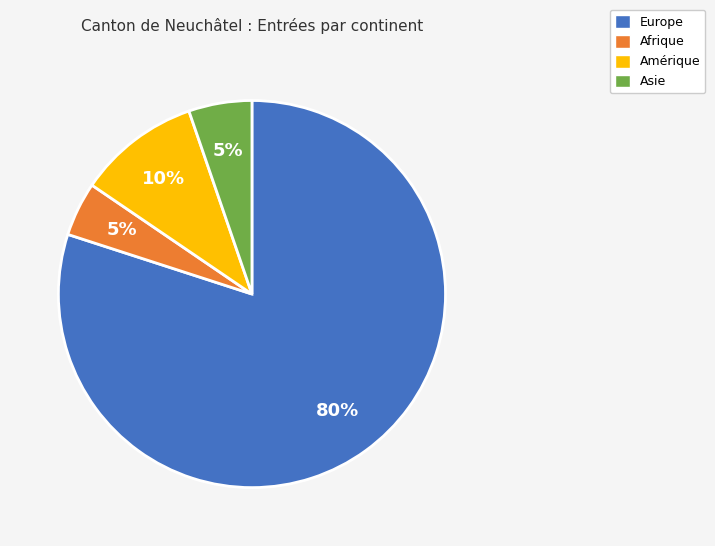

Count the number of slices in the pie.

4